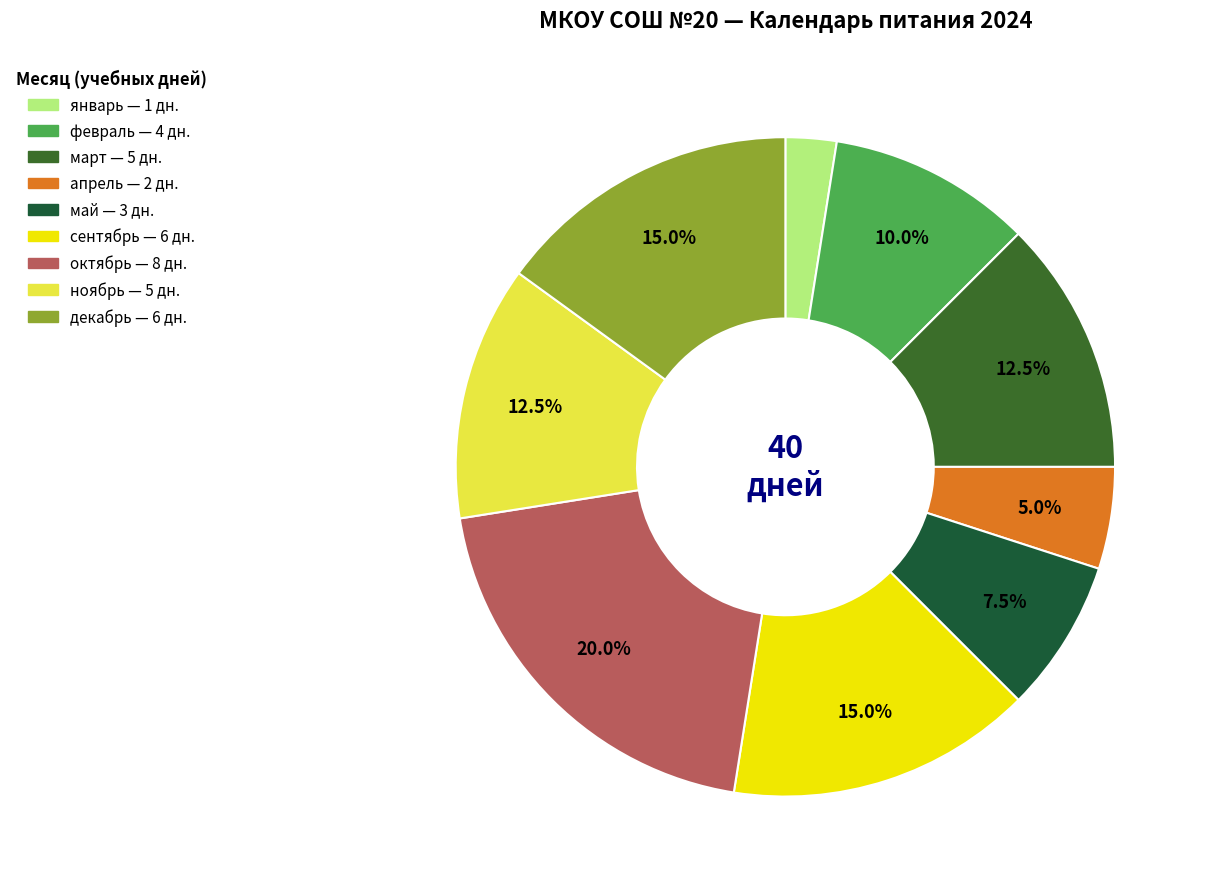

Do сентябрь and ноябрь together represent more than half of the pie?

No